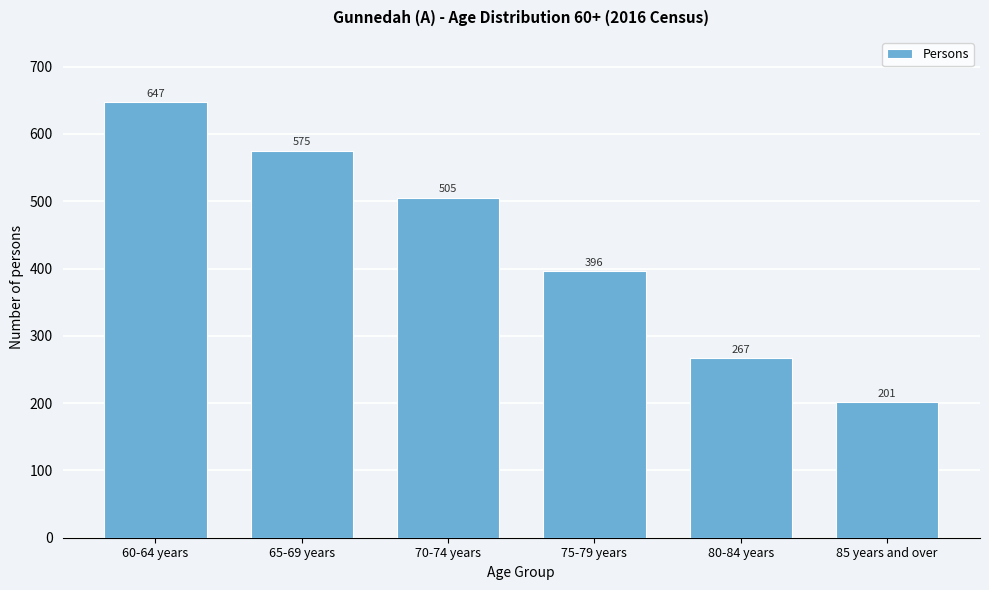

Reading left to right, extract all data points from this chart.

60-64 years=647	65-69 years=575	70-74 years=505	75-79 years=396	80-84 years=267	85 years and over=201